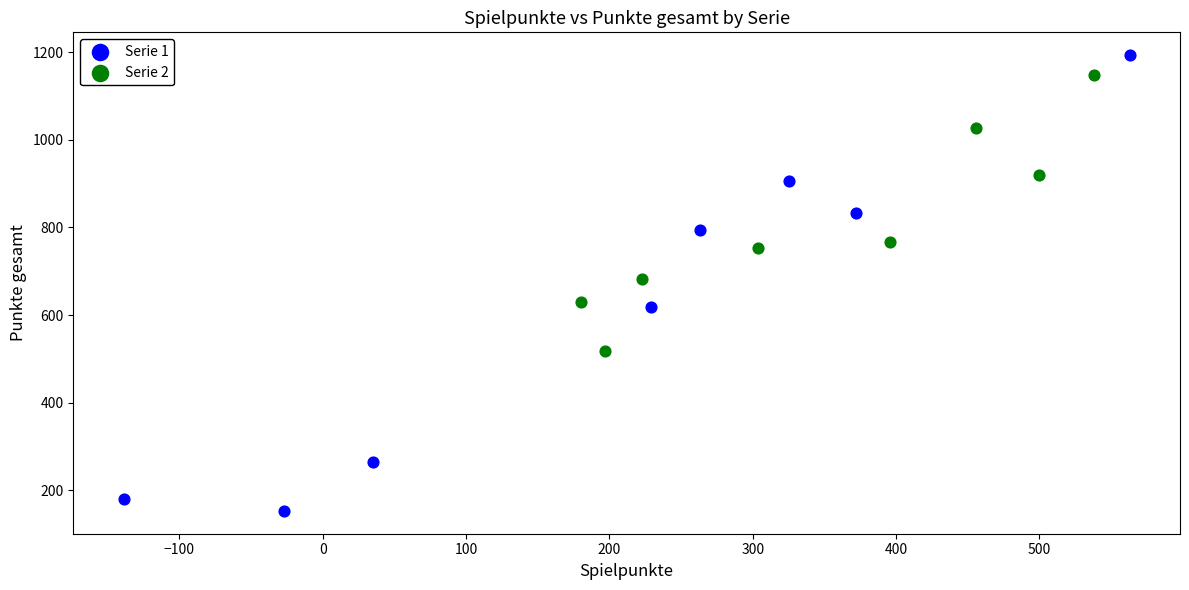

Which series reaches the maximum Y coordinate?

Serie 1